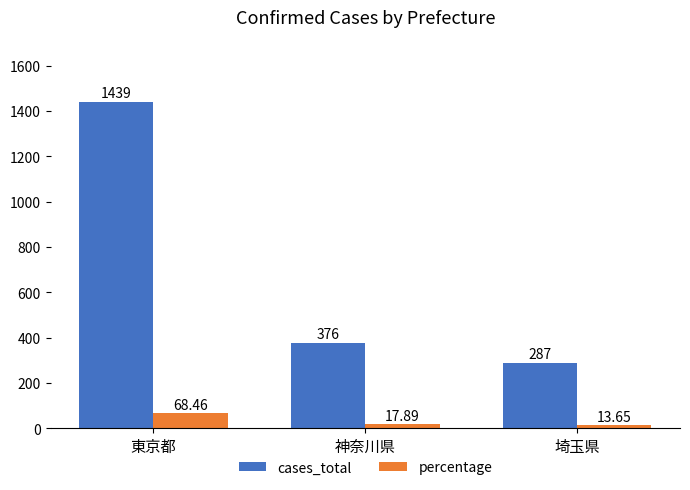

How many bars are there in each group?

2